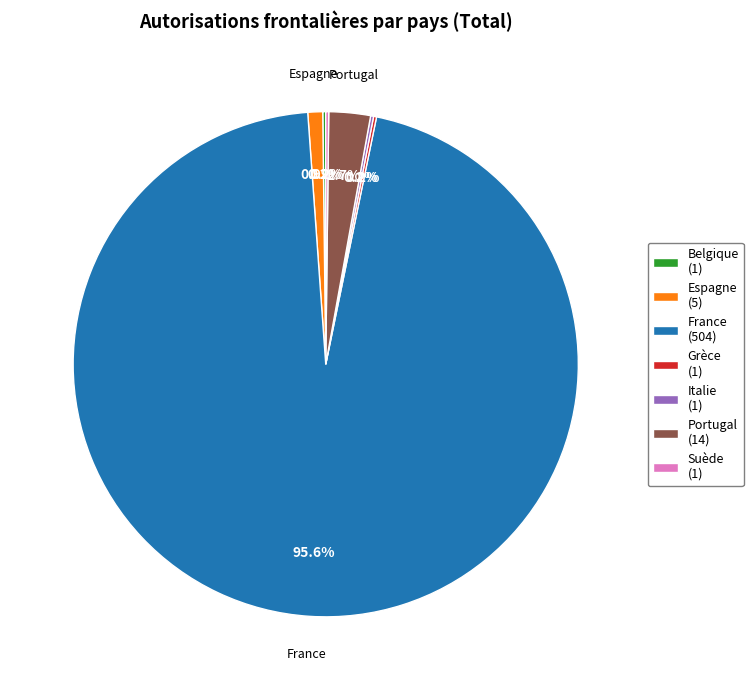

Which category has the biggest portion of the pie?

France